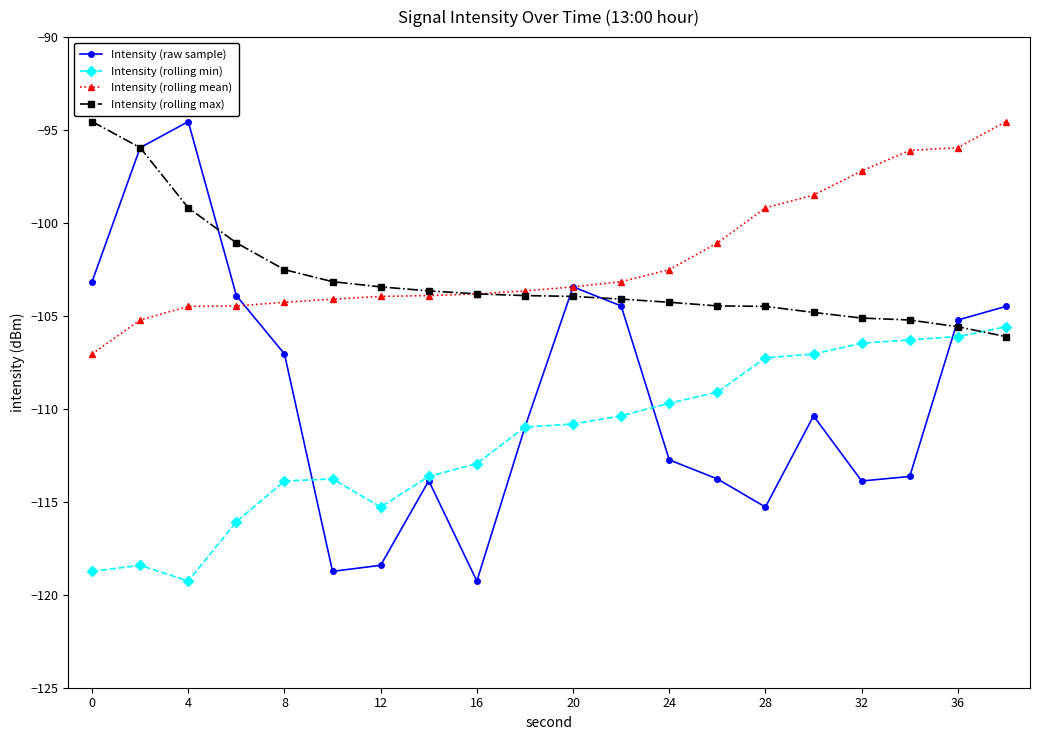

How many values in the Intensity (rolling min) series are below -110?

12